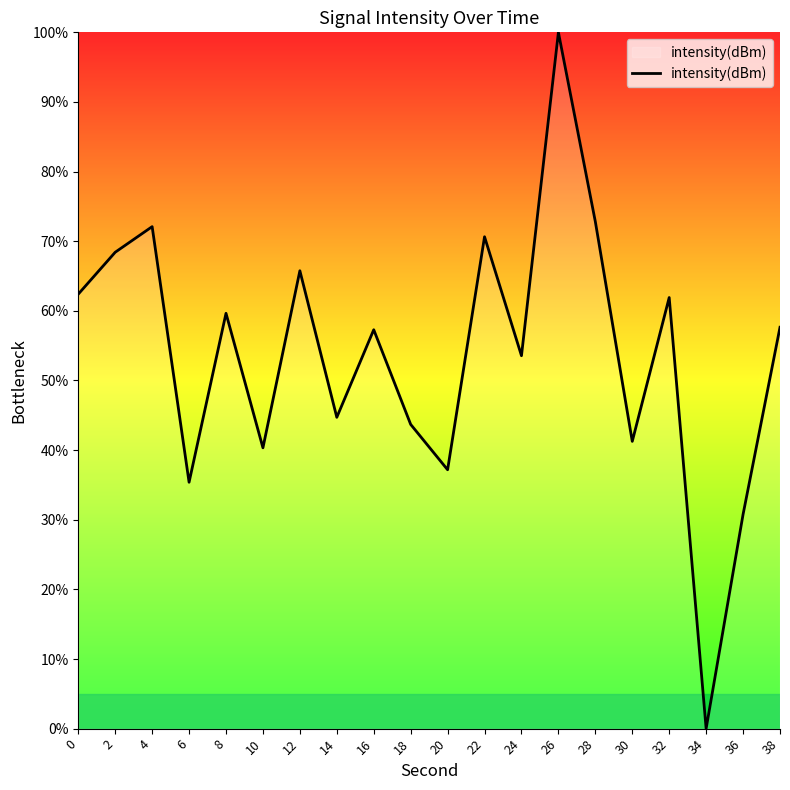

What is the difference between the maximum and minimum values?

100.0